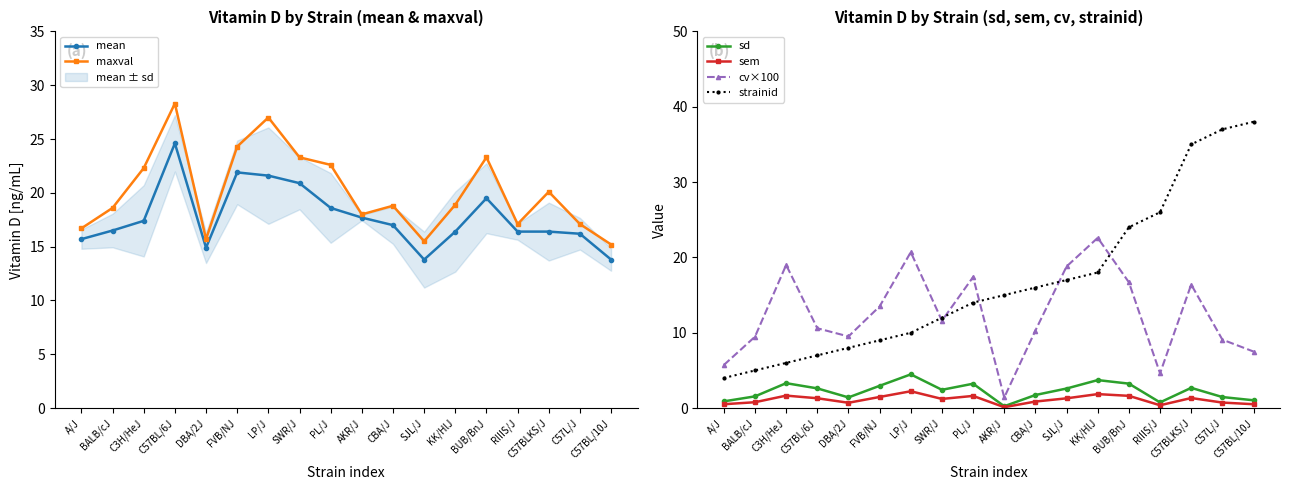

True or false: sd has a value of 0.4 at RIIIS/J.

False